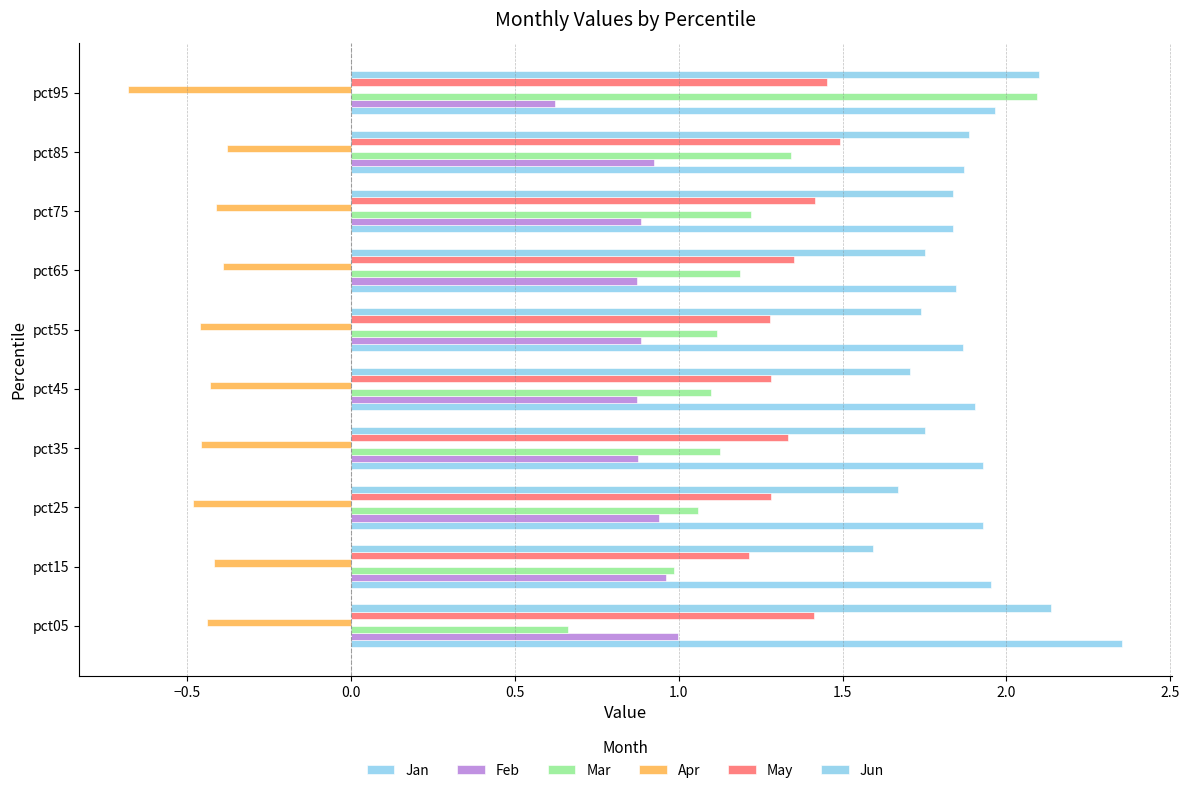

List the series in order of their peak value, highest first.

Jan, Jun, Mar, May, Feb, Apr